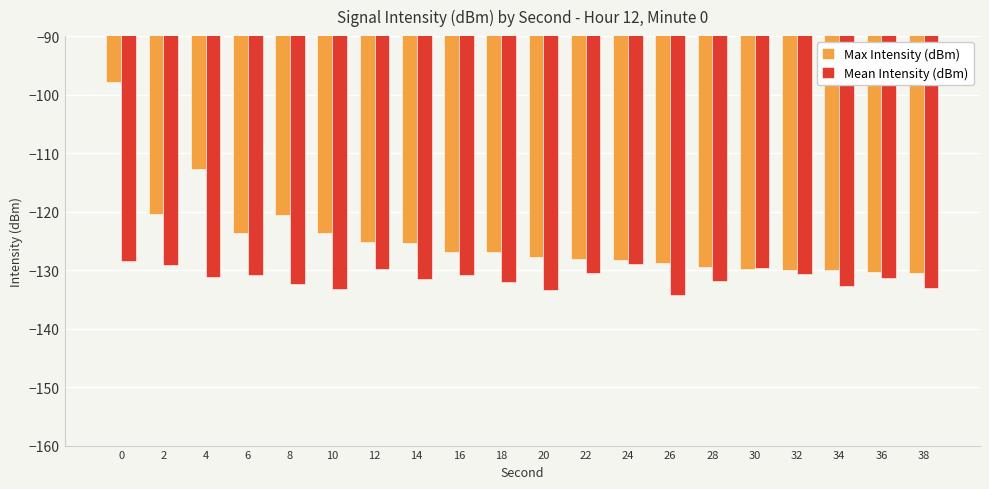

Does the chart contain any negative values?

Yes